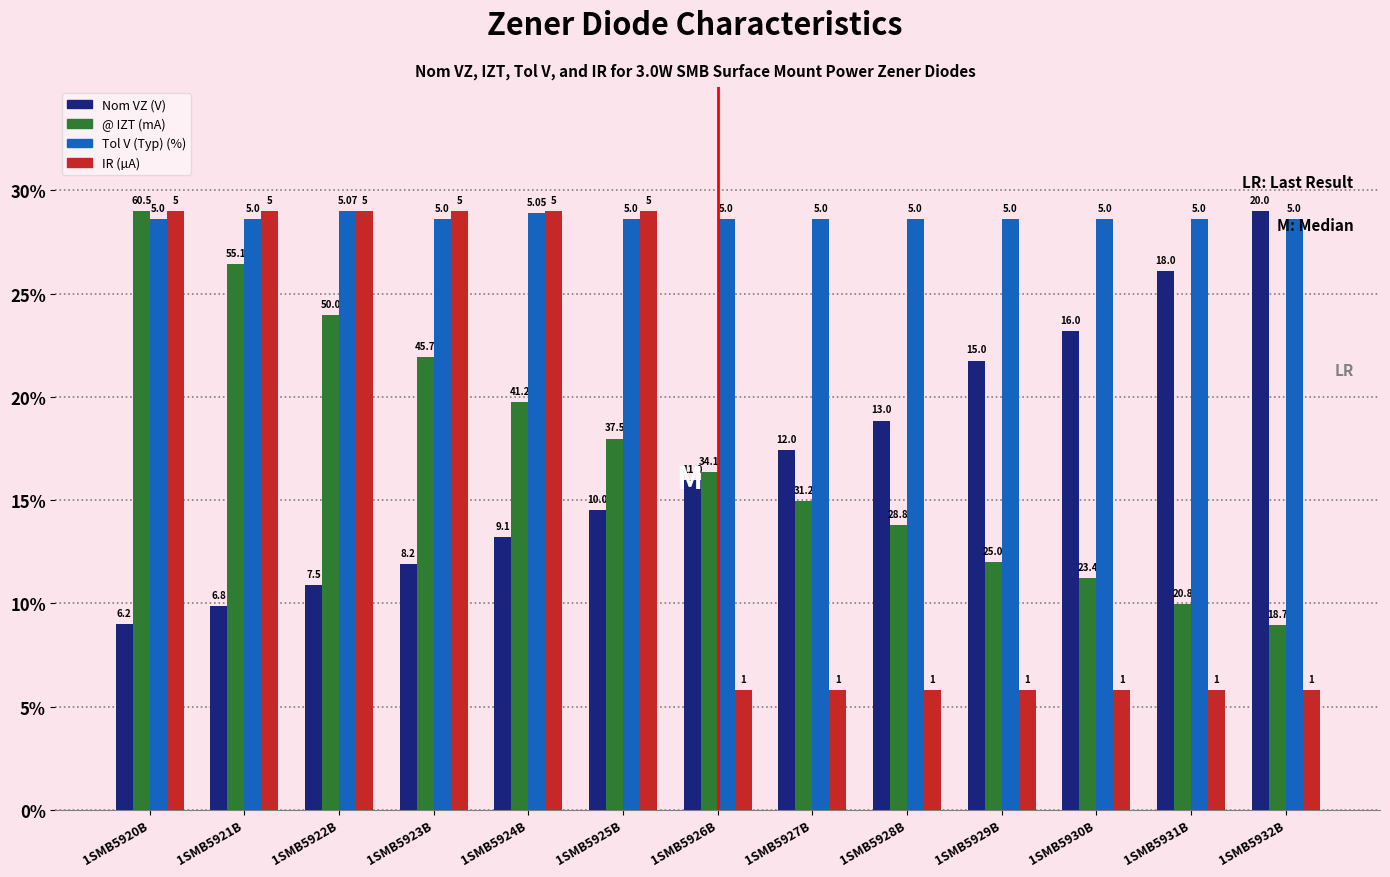

What is the minimum value for Tol V (Typ) (%)?

28.6